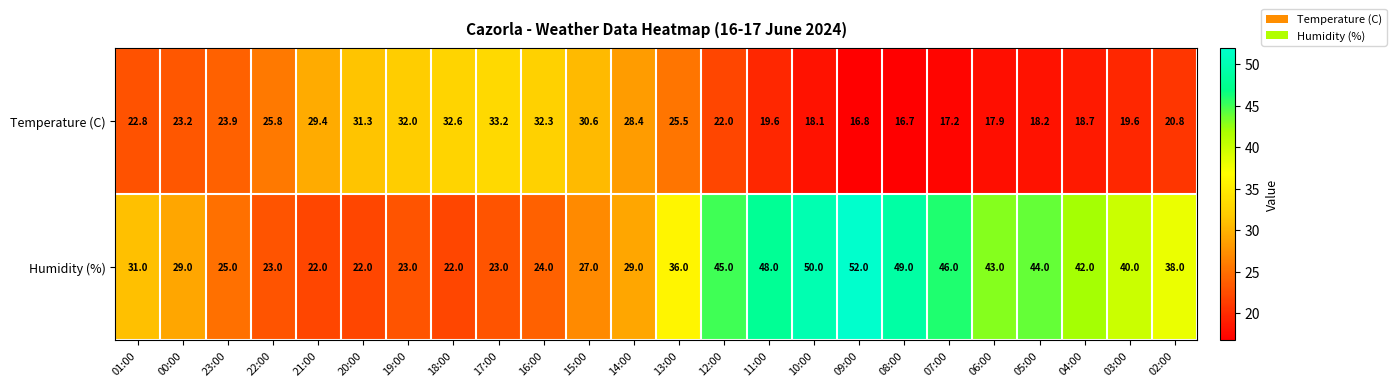

Is it true that Humidity (%) equals 27.0 at 15:00?

True